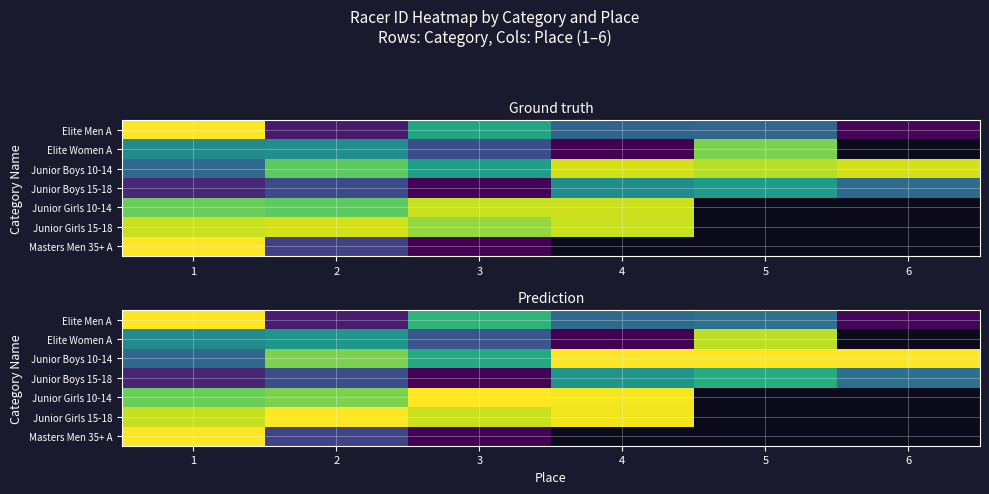

Which series has the largest total across all categories?

Junior Boys 10-14